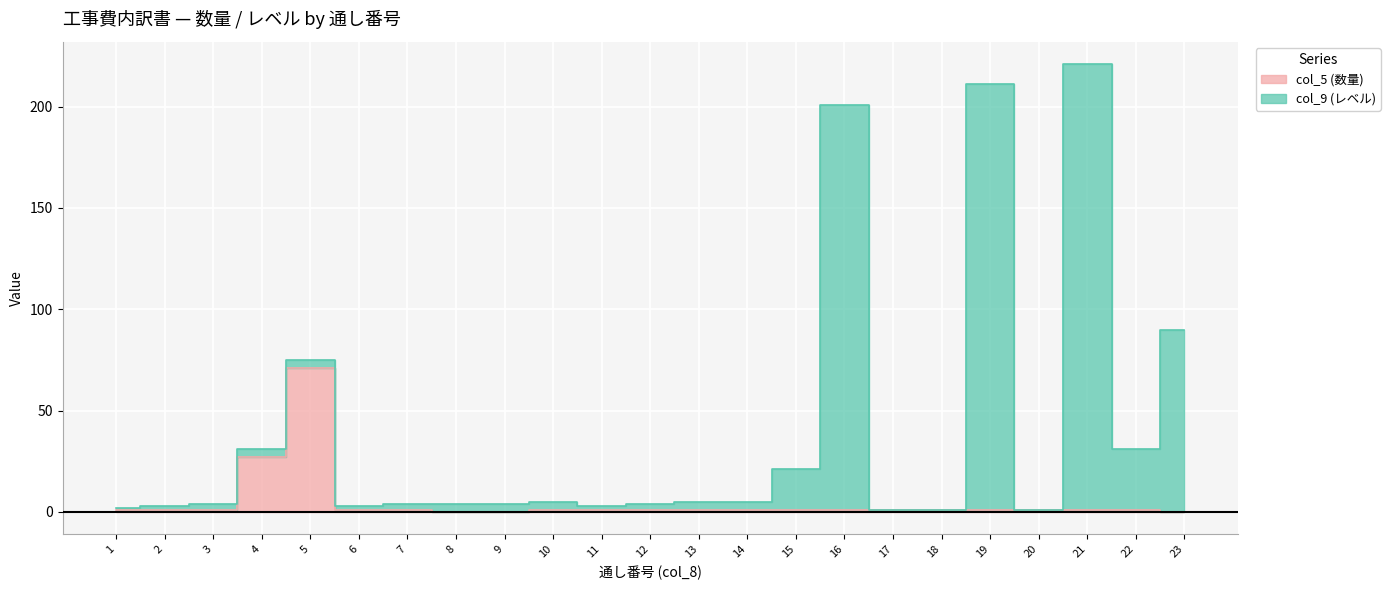

How many data points are less than 1?

3